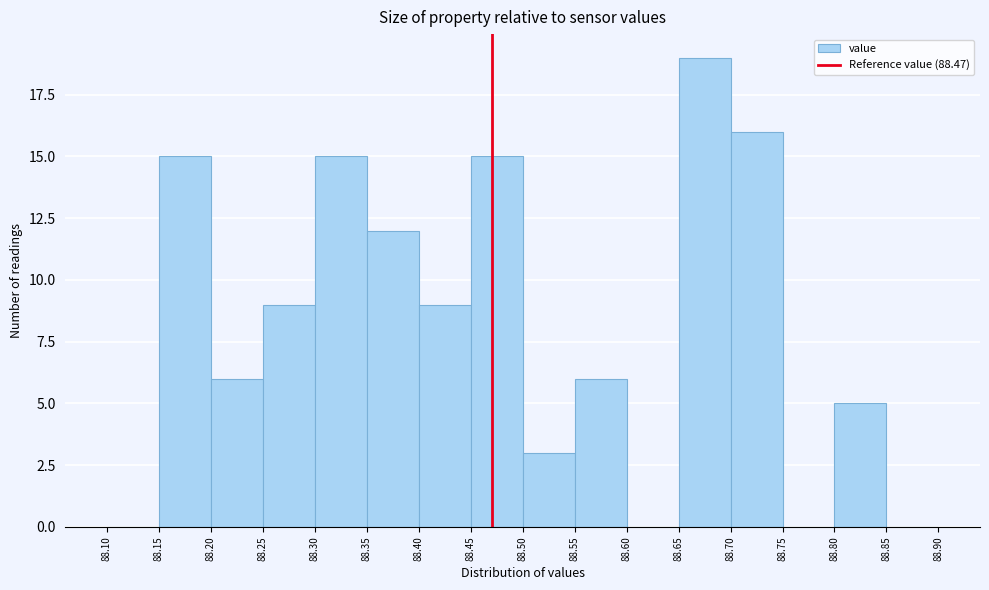

Reading left to right, transcribe this chart: for each bar, give the range it covers on the x-axis and its height. The values are not printed on the chart, so give them approximately, as read against the axis.

88.10 to 88.15: 0
88.15 to 88.20: 15
88.20 to 88.25: 6
88.25 to 88.30: 9
88.30 to 88.35: 15
88.35 to 88.40: 12
88.40 to 88.45: 9
88.45 to 88.50: 15
88.50 to 88.55: 3
88.55 to 88.60: 6
88.60 to 88.65: 0
88.65 to 88.70: 19
88.70 to 88.75: 16
88.75 to 88.80: 0
88.80 to 88.85: 5
88.85 to 88.90: 0